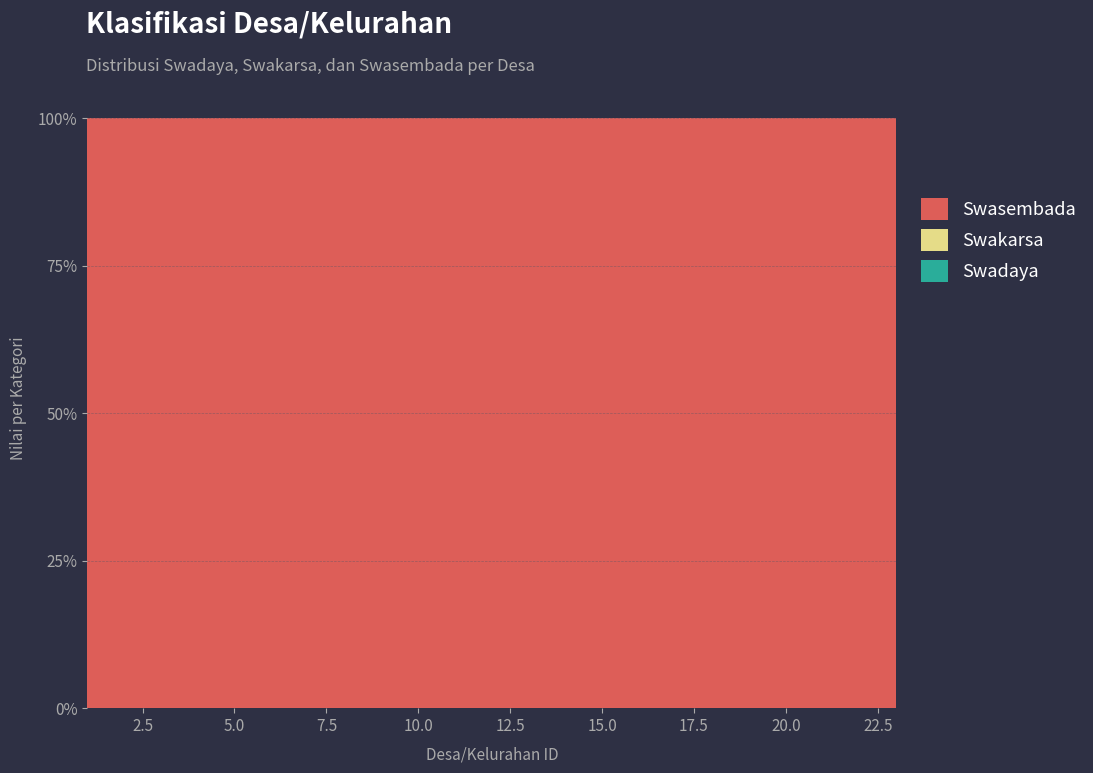

Reading right to left, what are all the values shown in this chart?

Swasembada: 23=22	22=1	21=1	20=1	19=1	18=1	17=1	16=1	15=1	14=1	13=1	12=1	11=1	10=1	9=1	8=1	7=1	6=1	5=1	4=1	3=1	2=1	1=1
Swadaya: 23=0	22=0	21=0	20=0	19=0	18=0	17=0	16=0	15=0	14=0	13=0	12=0	11=0	10=0	9=0	8=0	7=0	6=0	5=0	4=0	3=0	2=0	1=0
Swakarsa: 23=0	22=0	21=0	20=0	19=0	18=0	17=0	16=0	15=0	14=0	13=0	12=0	11=0	10=0	9=0	8=0	7=0	6=0	5=0	4=0	3=0	2=0	1=0